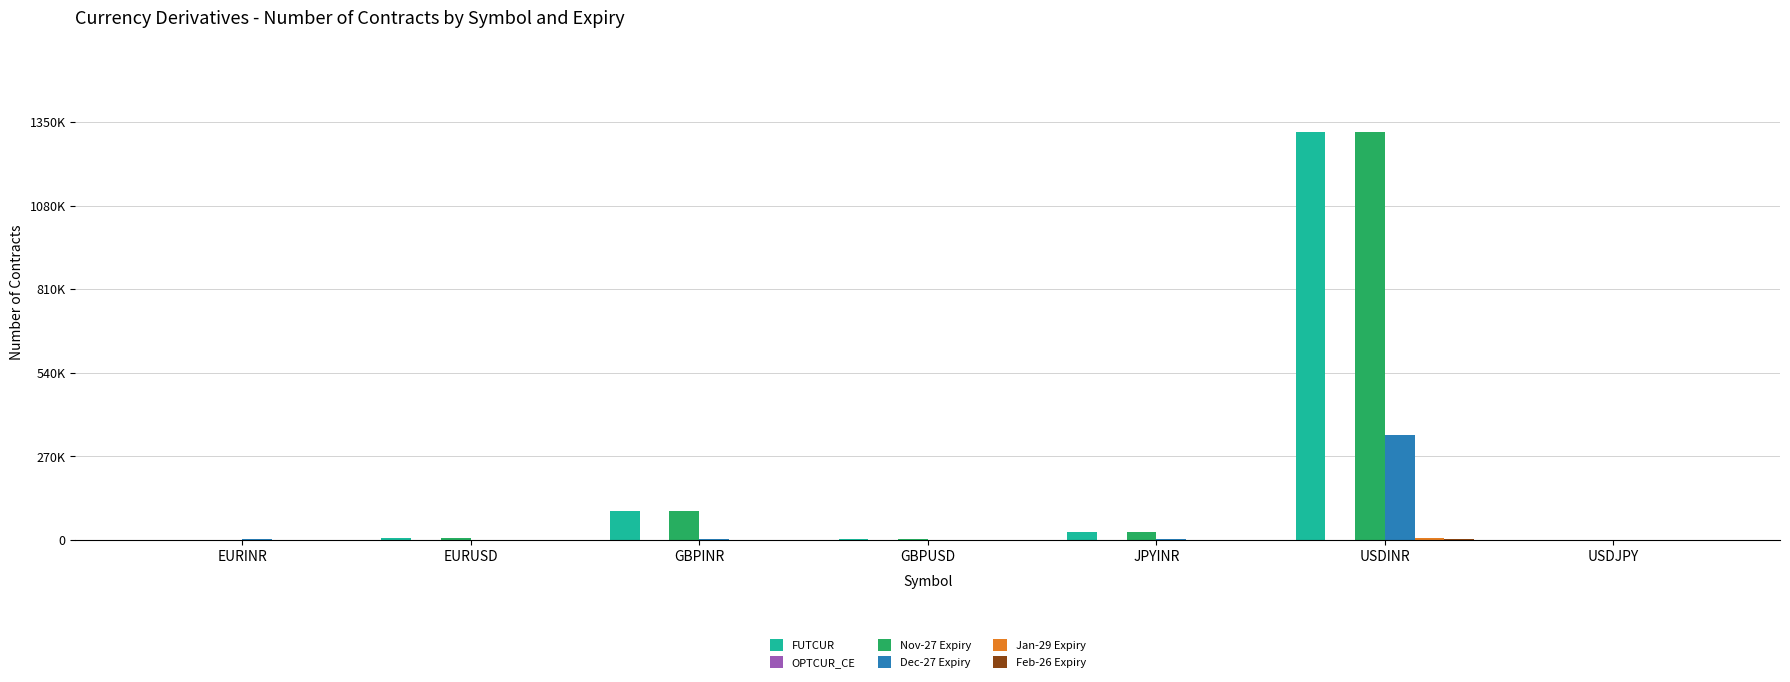

Rank the series at GBPINR from highest to lowest value.

FUTCUR, Nov-27 Expiry, Dec-27 Expiry, Jan-29 Expiry, Feb-26 Expiry, OPTCUR_CE